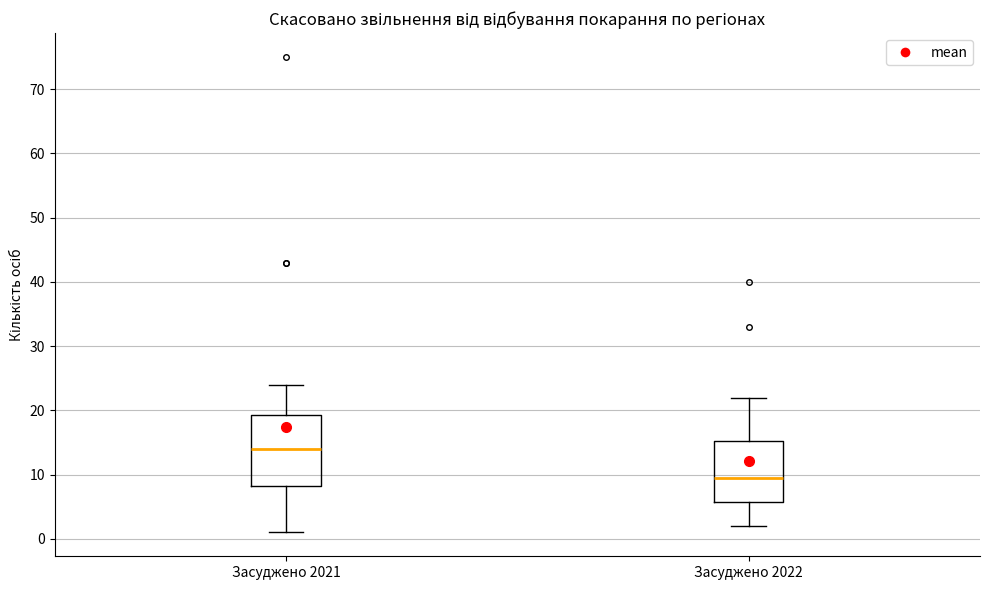

Where is the lower edge of the box for Засуджено 2021 on the y-axis? The values are not printed on the chart, so give them approximately, as read against the axis.

8